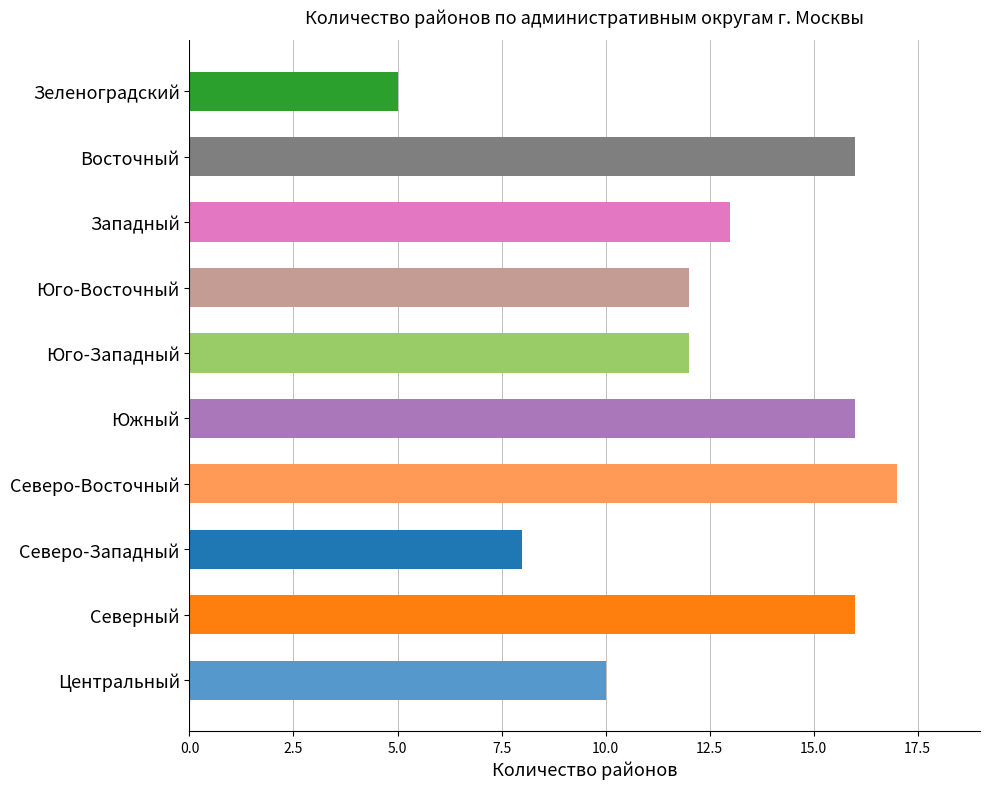

Which has a higher value, Северо-Западный or Северный?

Северный